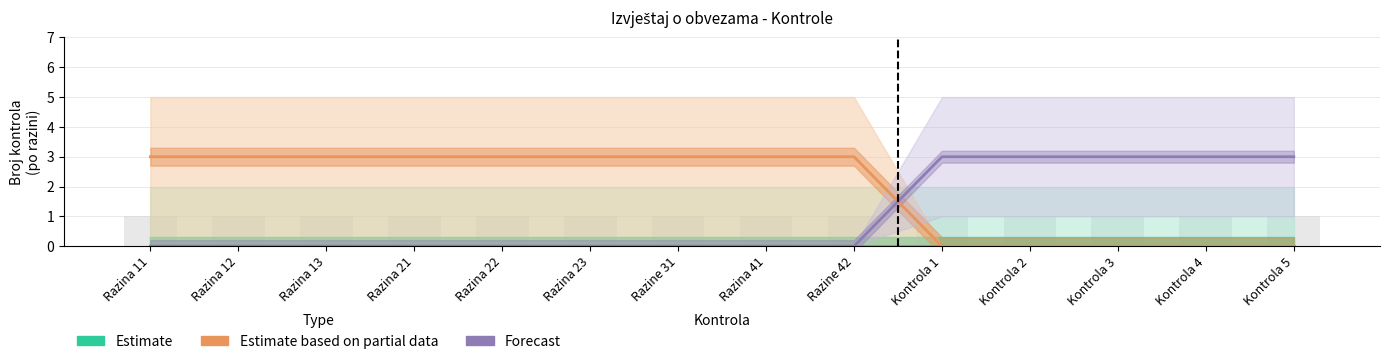

What is the average value of the Estimate based on partial data series?

2